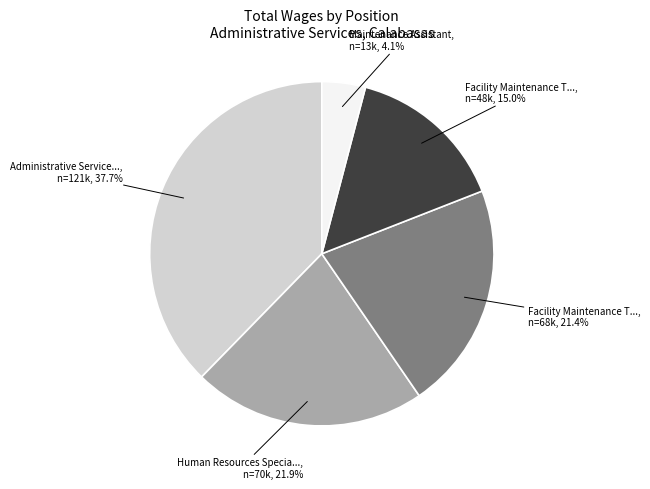

Is there a majority slice in this chart?

No